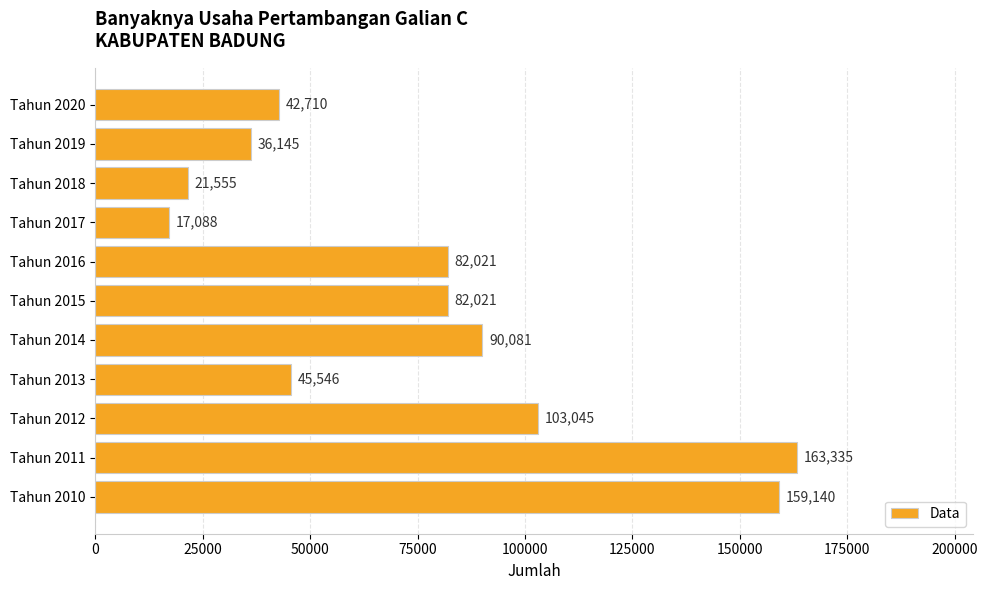

What is the average value?

76608